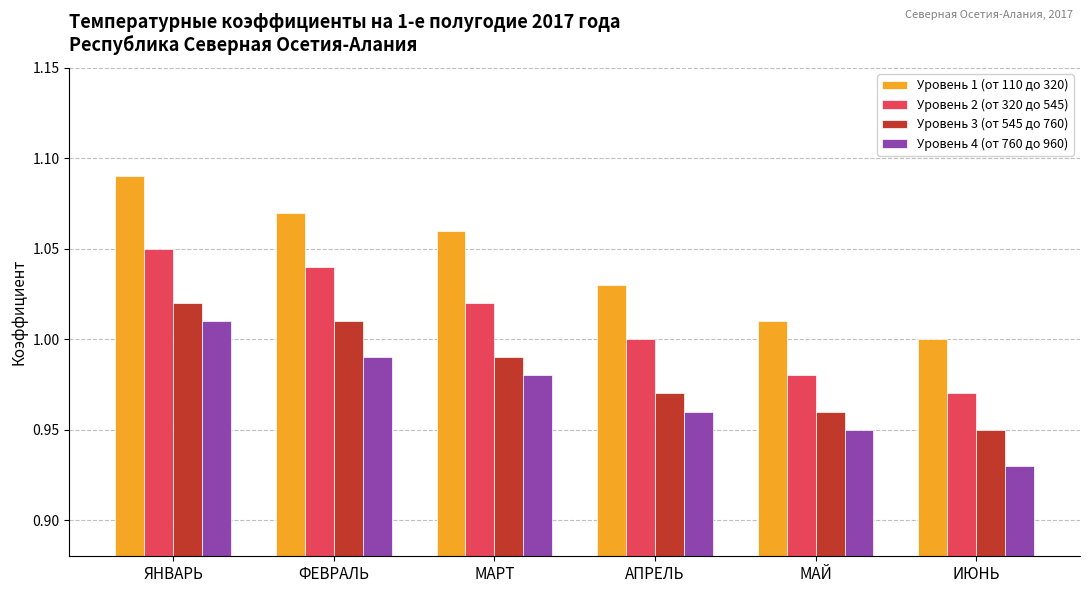

What are all the series names shown in the legend?

Уровень 1 (от 110 до 320), Уровень 2 (от 320 до 545), Уровень 3 (от 545 до 760), Уровень 4 (от 760 до 960)